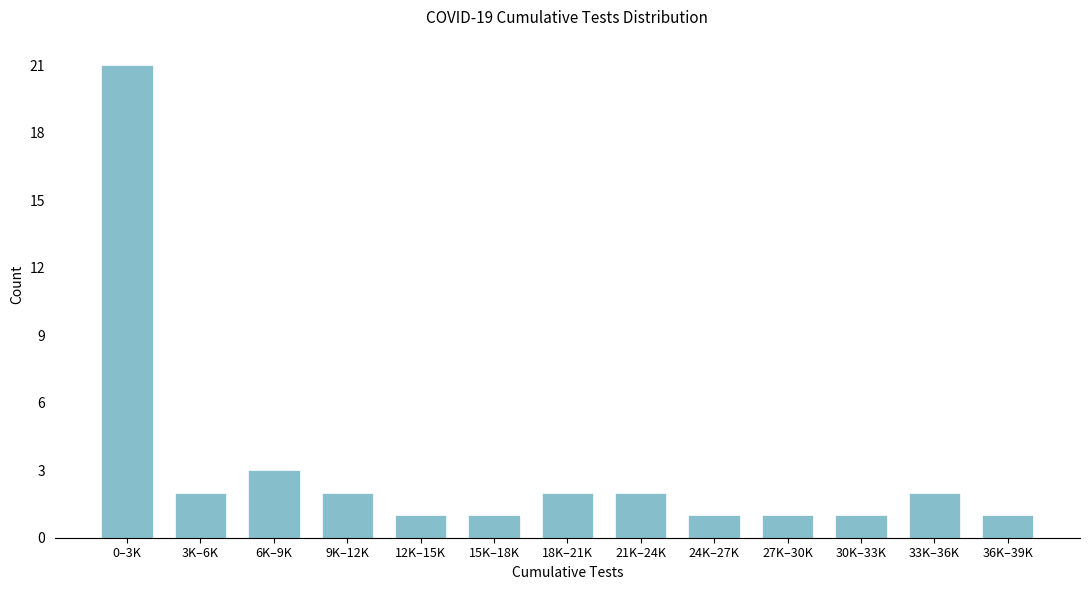

Reading left to right, extract all data points from this chart.

0–3K=21	3K–6K=2	6K–9K=3	9K–12K=2	12K–15K=1	15K–18K=1	18K–21K=2	21K–24K=2	24K–27K=1	27K–30K=1	30K–33K=1	33K–36K=2	36K–39K=1